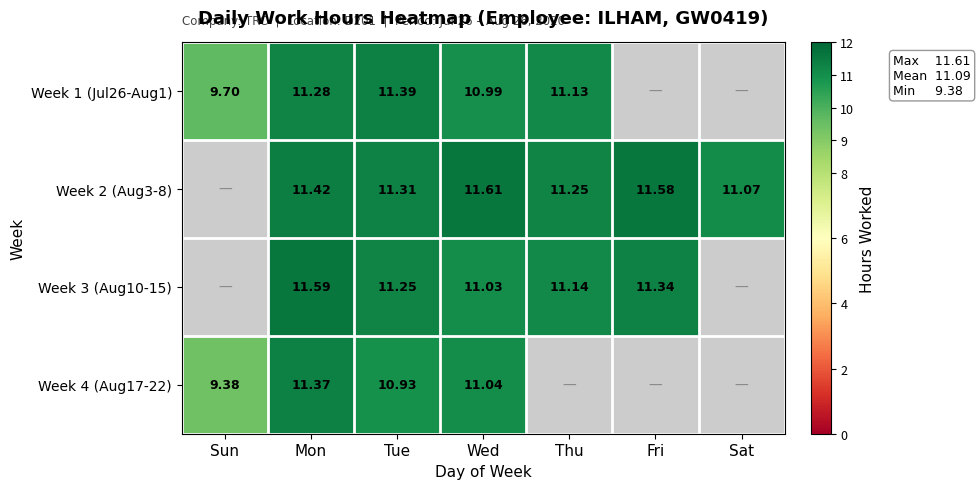

The value of Week 4 (Aug17-22) at Tue is 10.9. True or false?

True